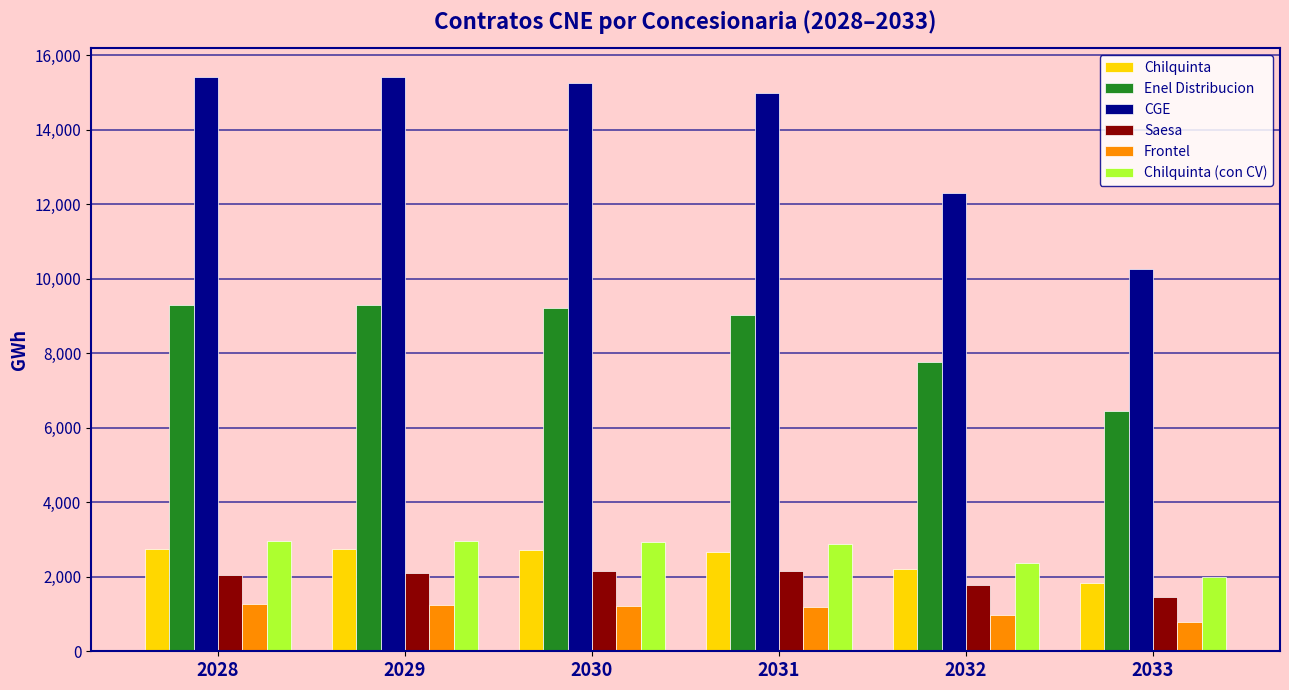

Which series has the widest spread of values?

CGE